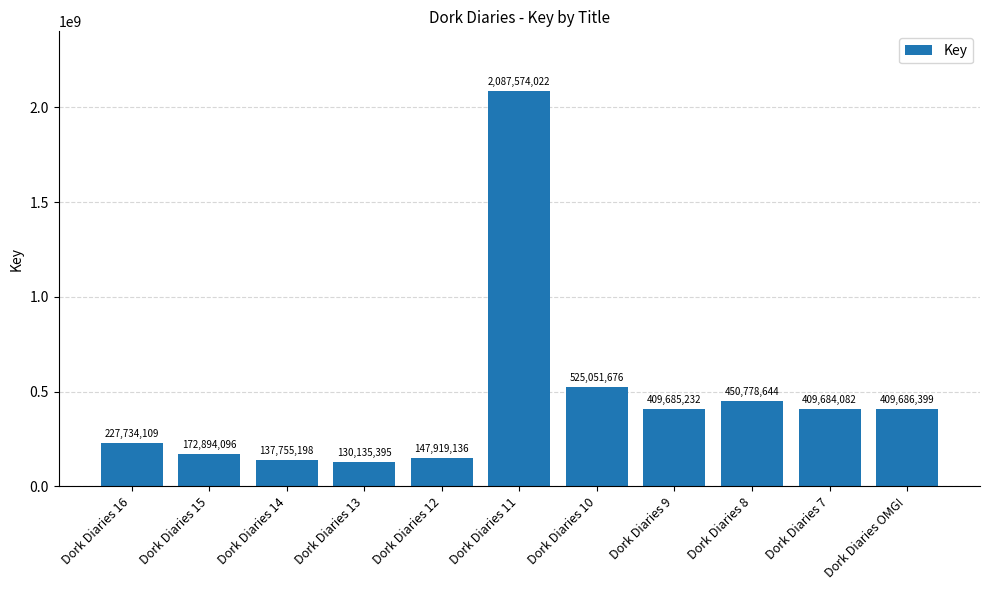

What is the value of the 5th bar from the left?

147919136